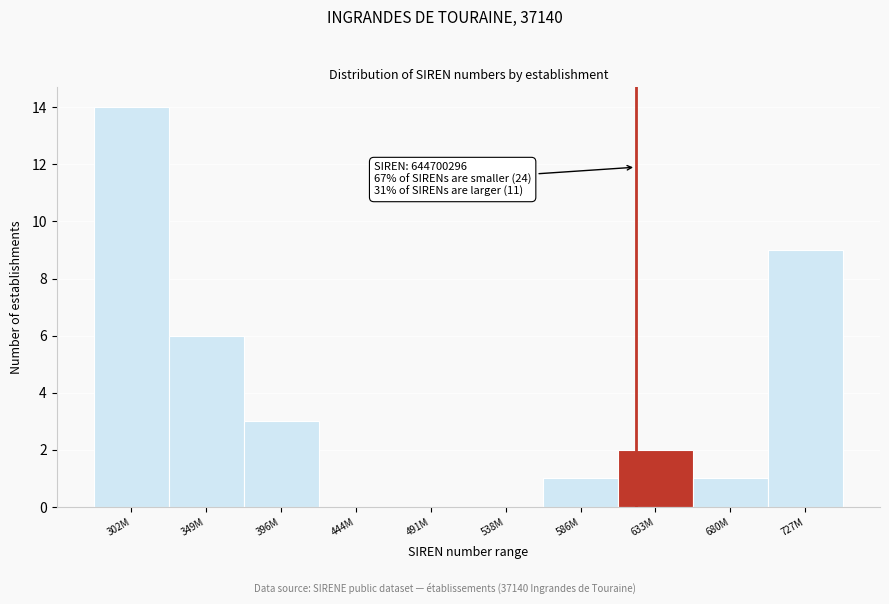

Reading right to left, list all the values displayed in this chart.

727M=9	680M=1	633M=2	586M=1	538M=0	491M=0	444M=0	396M=3	349M=6	302M=14